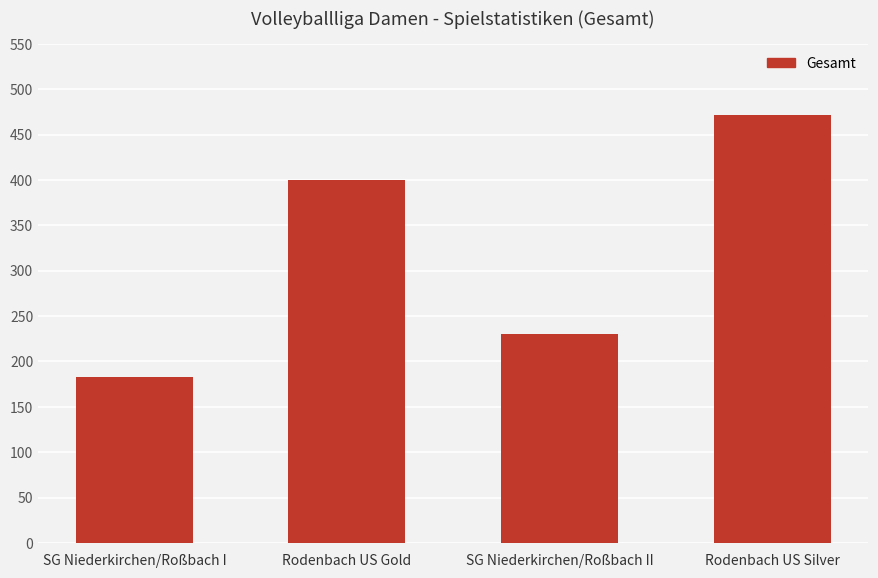

Count the number of categories in the chart.

4